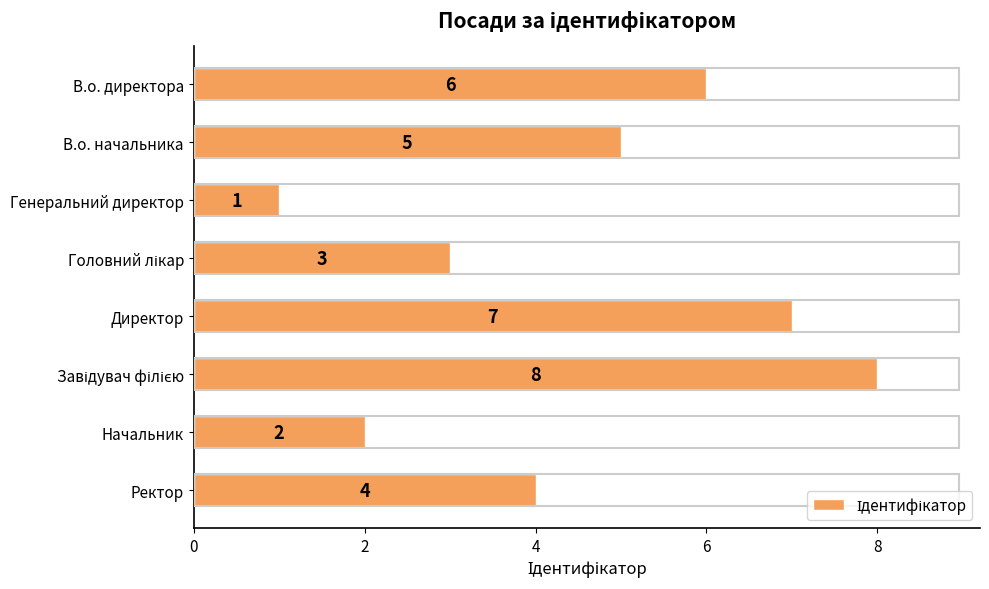

Is it true that the value at Ректор is 4?

True